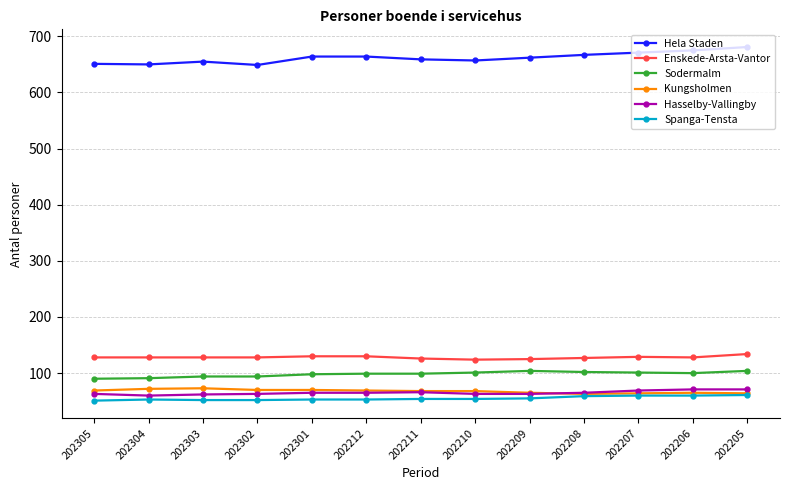

The value of Hasselby-Vallingby at 202205 is 121. True or false?

False